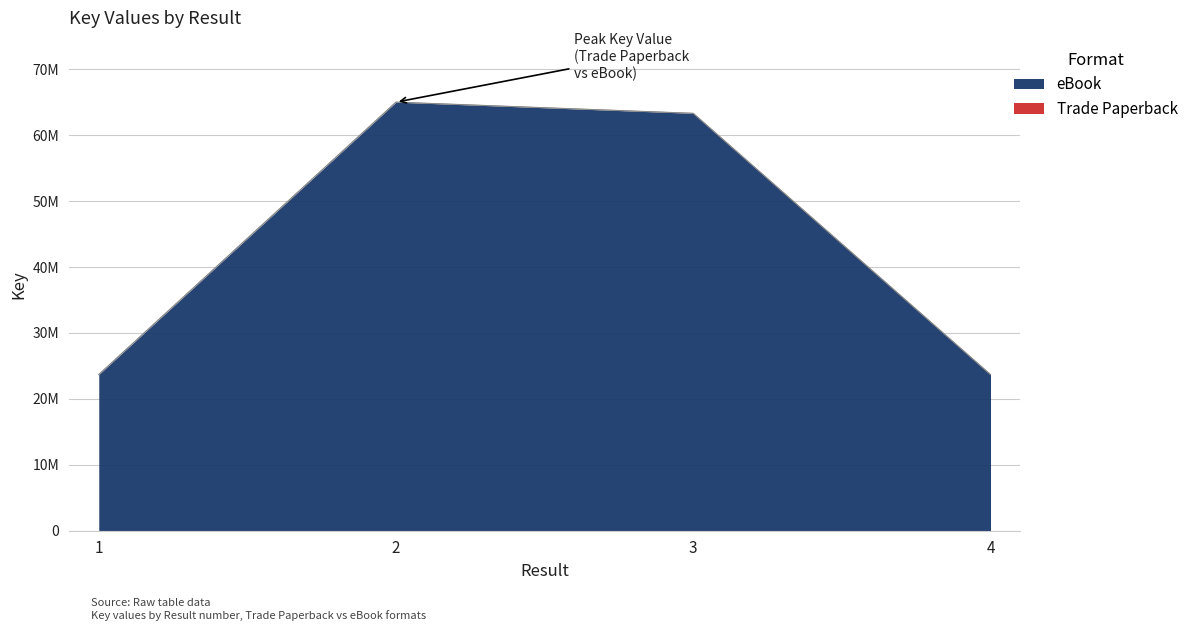

Count the number of categories in the chart.

4